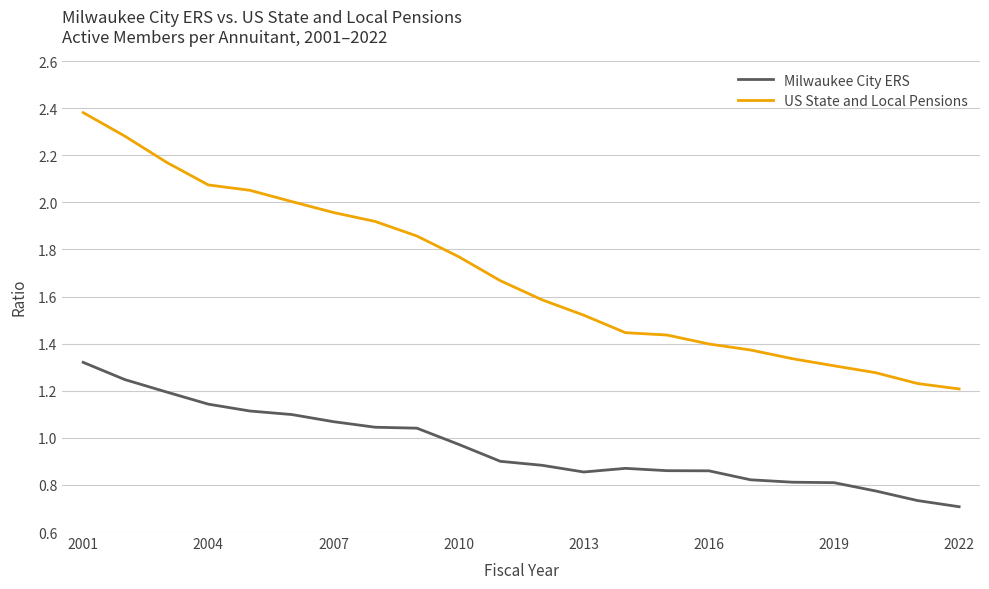

What is the maximum value shown in the chart?

2.4